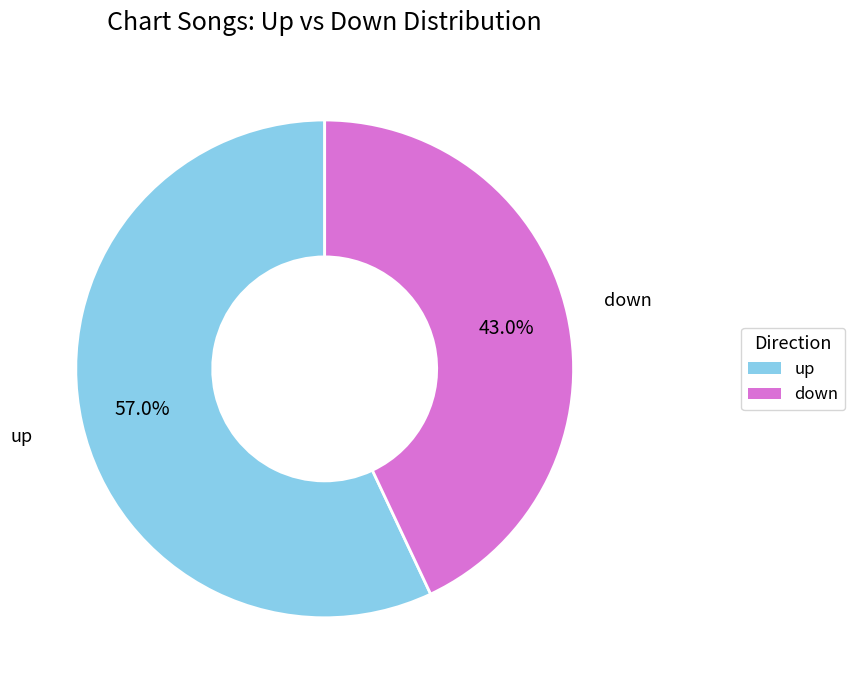

To the nearest percent, what percentage of the pie is down?

43%